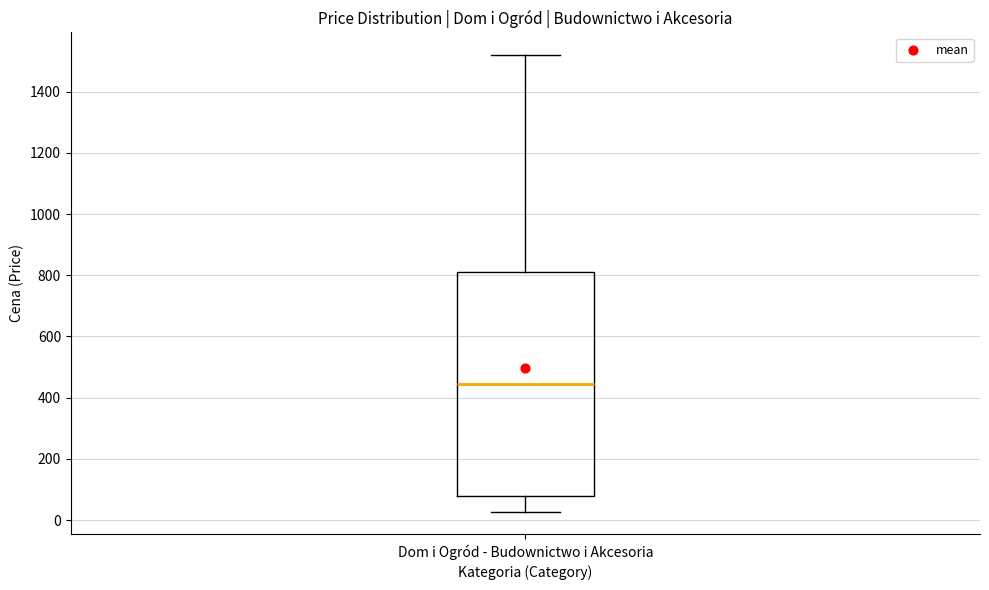

Read this box plot against the y-axis: the position of the median line, the range covered by the box, and the ends of both whiskers. The values are not printed on the chart, so give them approximately, as read against the axis.

median 440, box 80 to 800, whiskers 20 to 1520